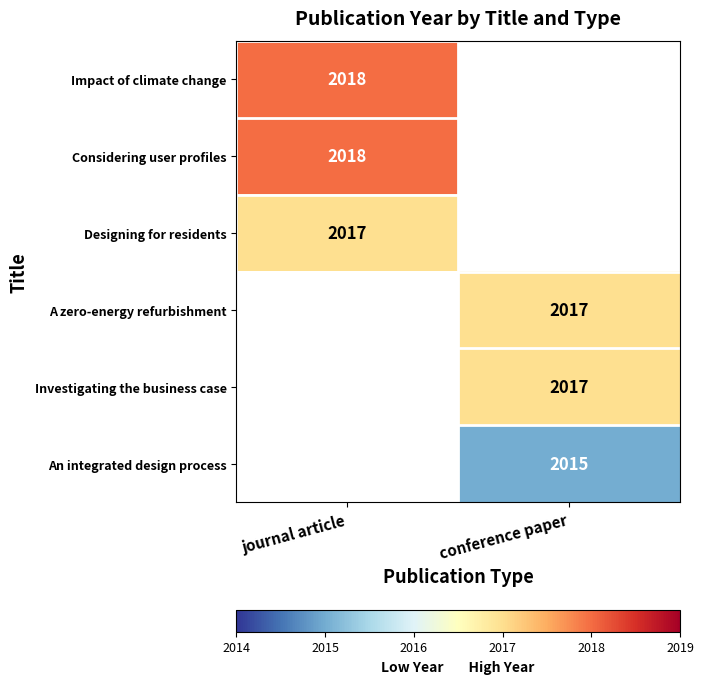

List the series in order of their peak value, highest first.

Impact of climate change, Considering user profiles, Designing for residents, A zero-energy refurbishment, Investigating the business case, An integrated design process